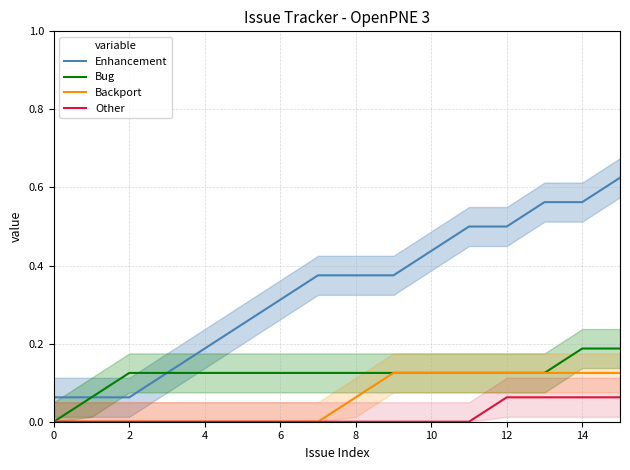

What are all the series names shown in the legend?

Enhancement, Bug, Backport, Other